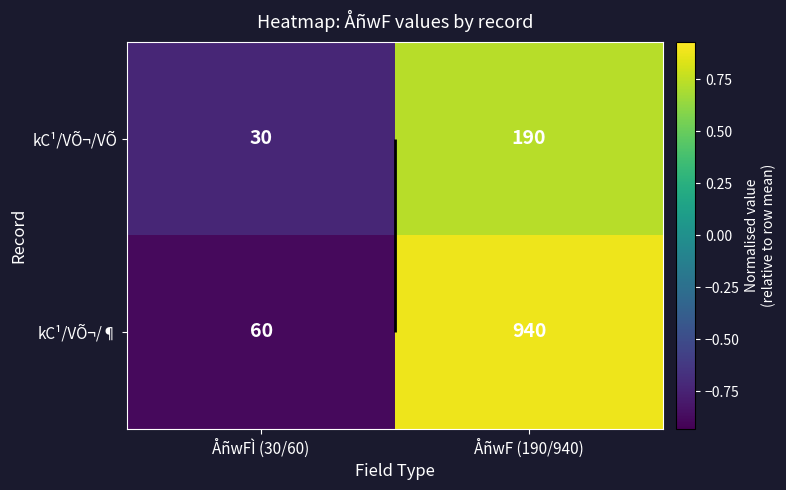

Rank the series at ÅñwF (190/940) from highest to lowest value.

kC¹/VÕ¬/¶, kC¹/VÕ¬/VÕ